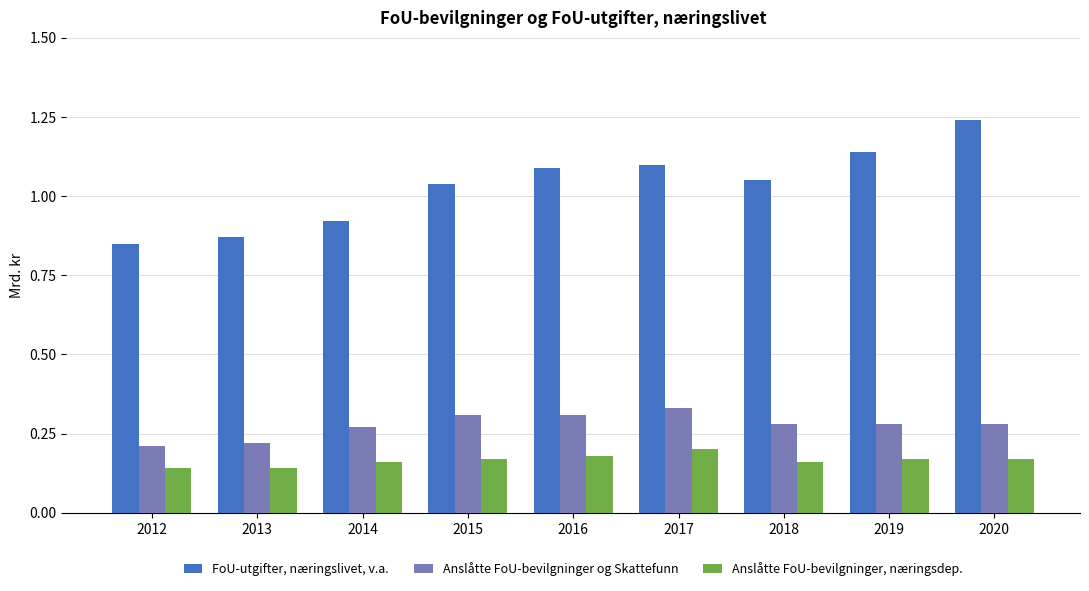

How many Anslåtte FoU-bevilgninger og Skattefunn values are between 0 and 1?

9